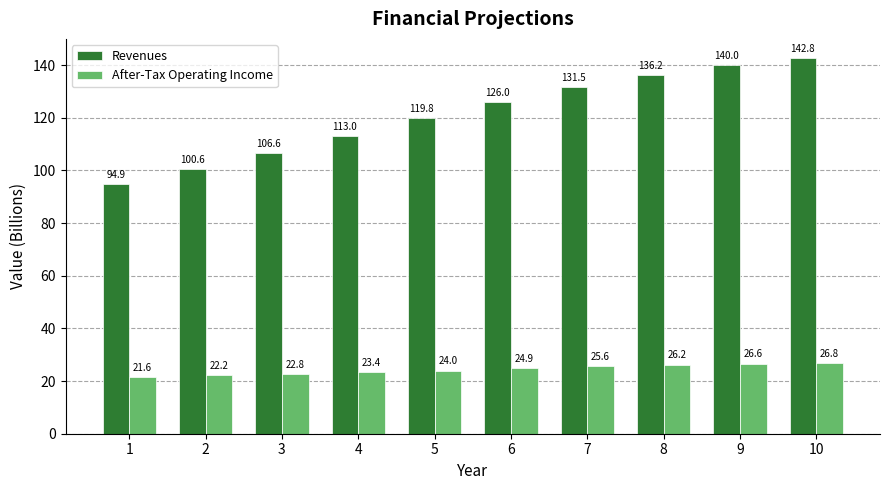

Reading left to right, what are all the values shown in this chart?

Revenues: 94.9	100.6	106.6	113.0	119.8	126.0	131.5	136.2	140.0	142.8
After-Tax Operating Income: 21.6	22.2	22.8	23.4	24.0	24.9	25.6	26.2	26.6	26.8